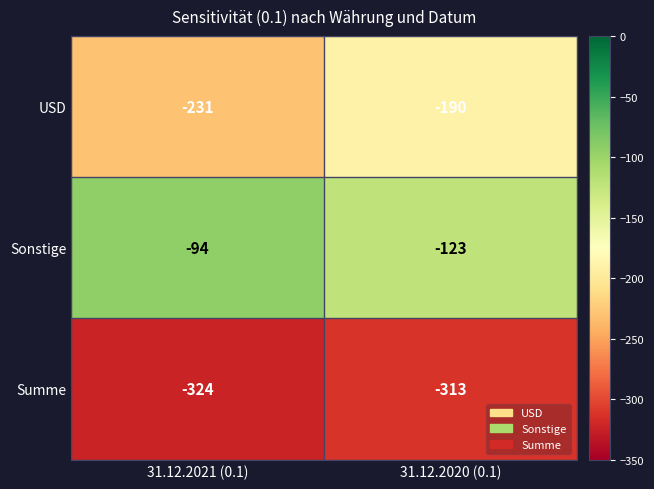

How many distinct data groups are displayed?

3